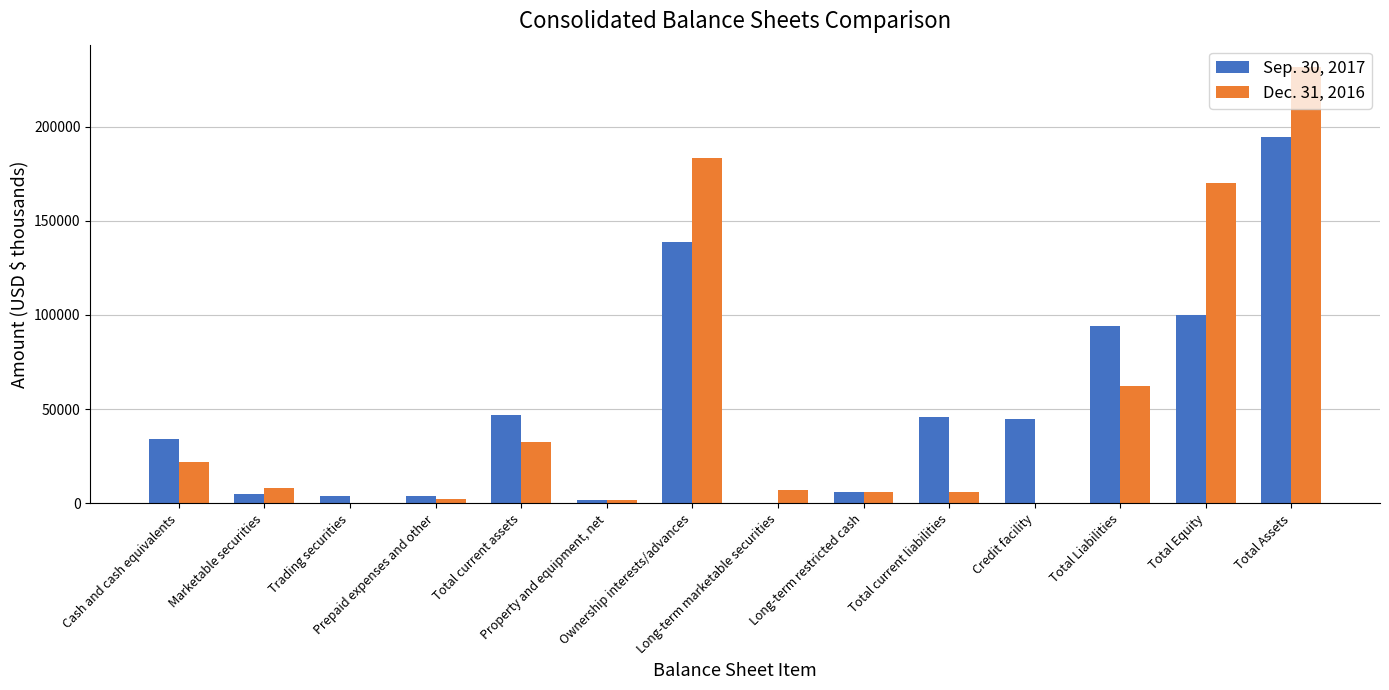

How many distinct data groups are displayed?

2